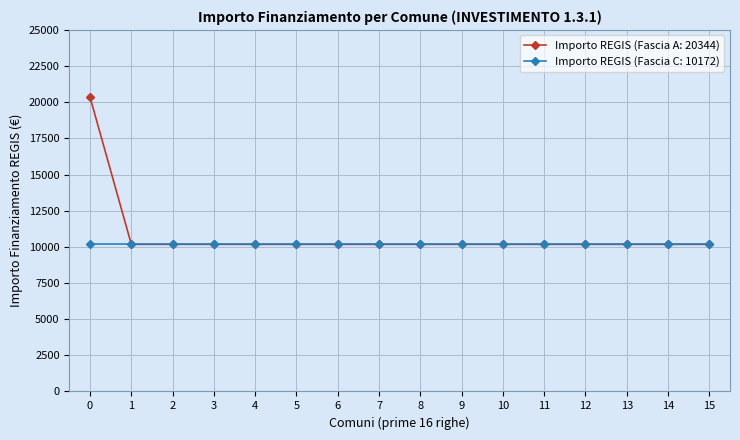

Rank the series by their maximum value, from highest to lowest.

Importo REGIS (Fascia A: 20344), Importo REGIS (Fascia C: 10172)